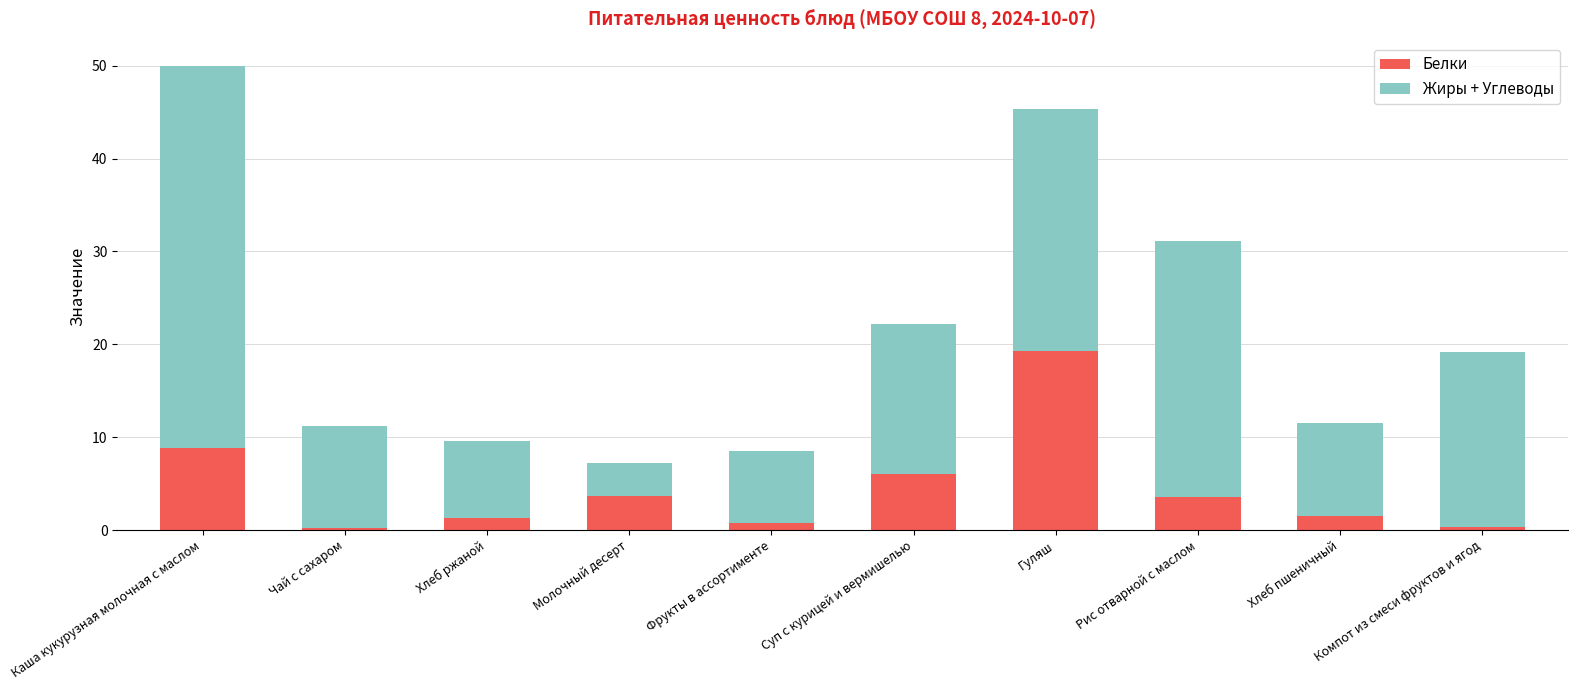

What is the total value across all series at Фрукты в ассортименте?

8.5